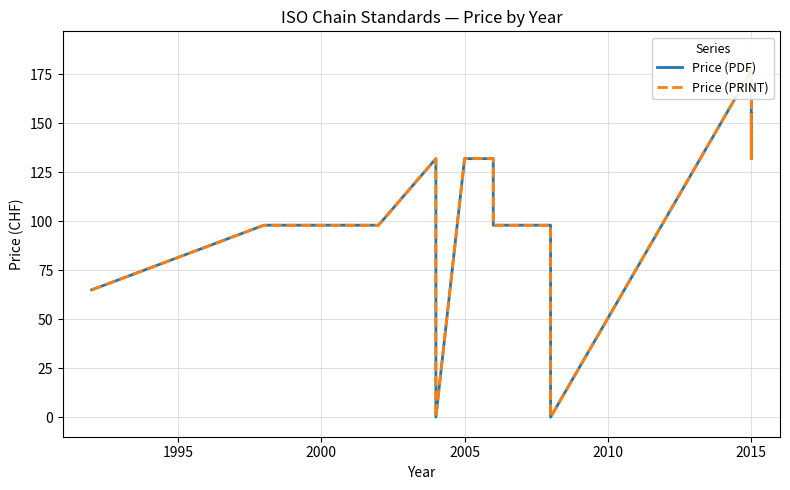

In Price (PRINT), how many points are lower than both neighbors (excluding endpoints)?

3